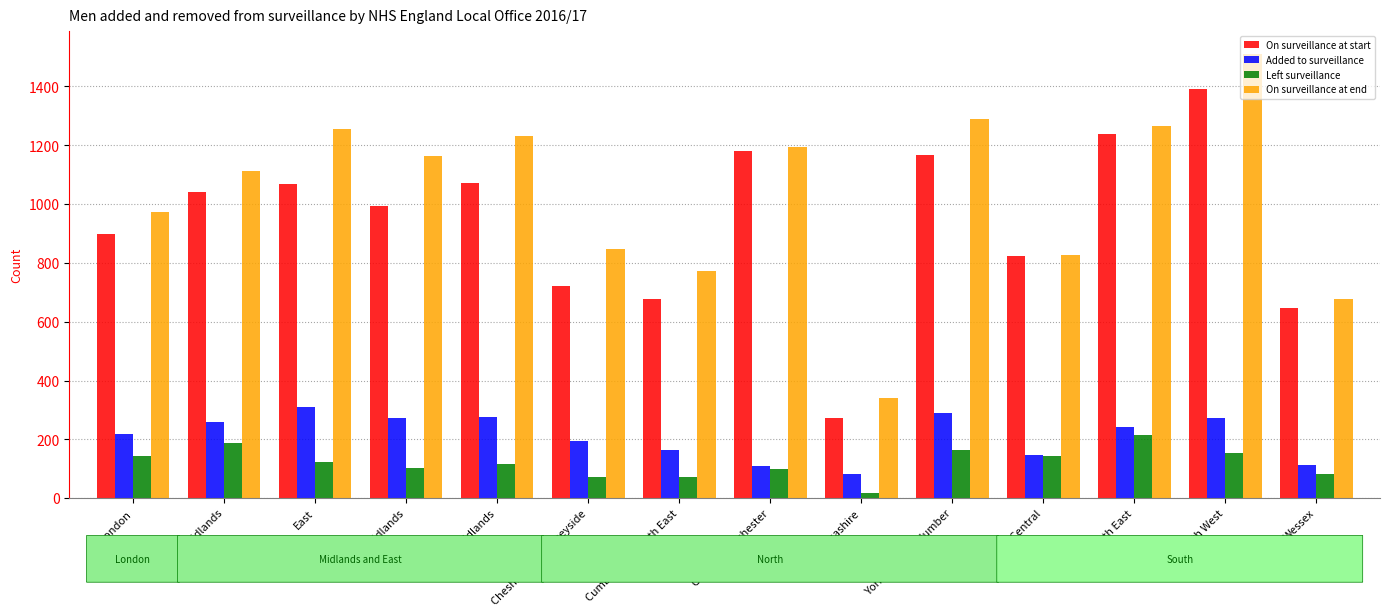

What is the average value of the Added to surveillance series?

211